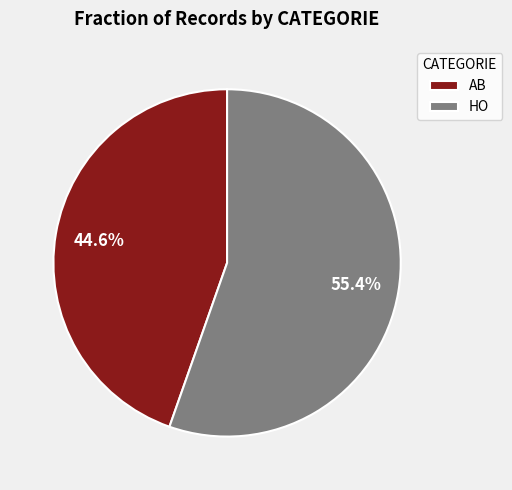

Which category has the smallest portion of the pie?

AB